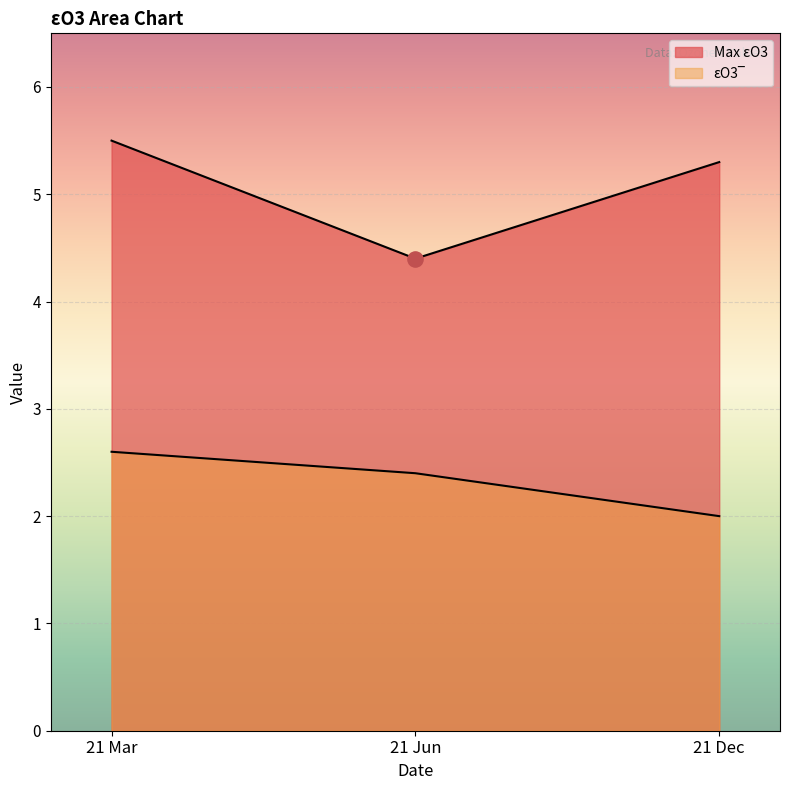

Is the value of εO3‾ at 21 Dec greater than the value of Max εO3 at 21 Mar?

No